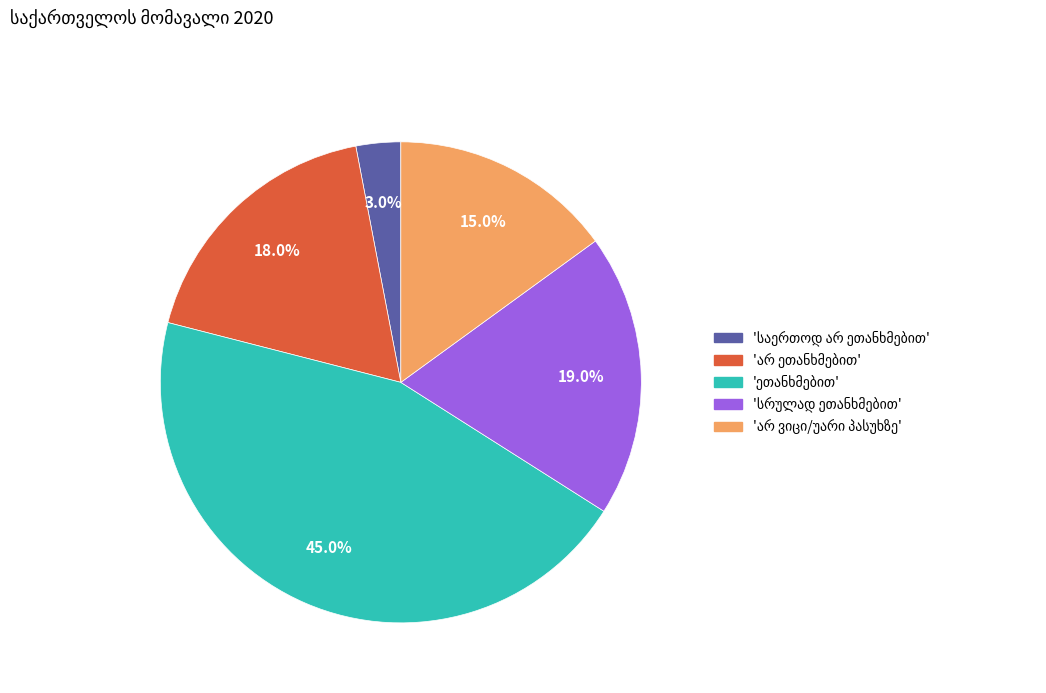

To the nearest percent, what is the difference between the largest and smallest slice percentages?

42%